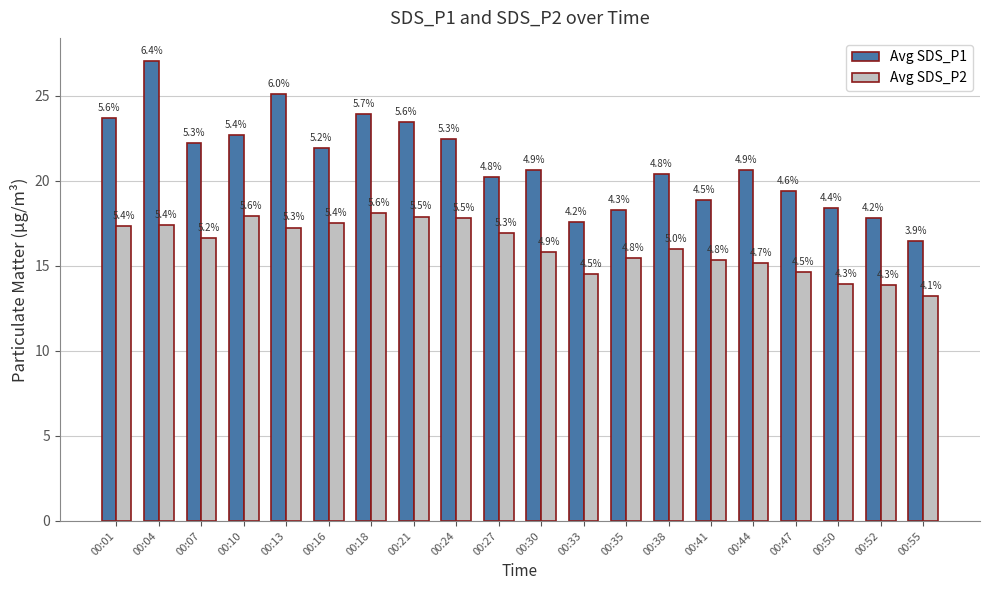

What is the difference between the Avg SDS_P1 values at 00:33 and 00:55?

1.2